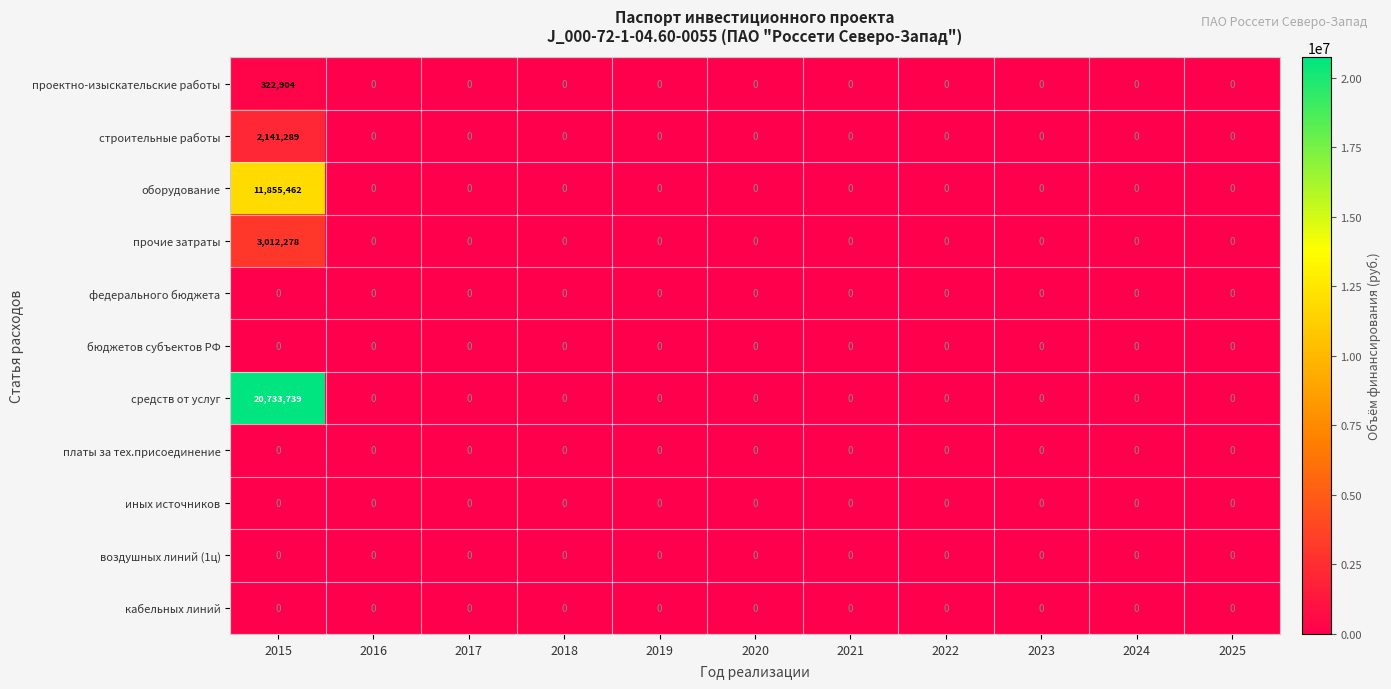

What is the sum of all проектно-изыскательские работы values?

322904